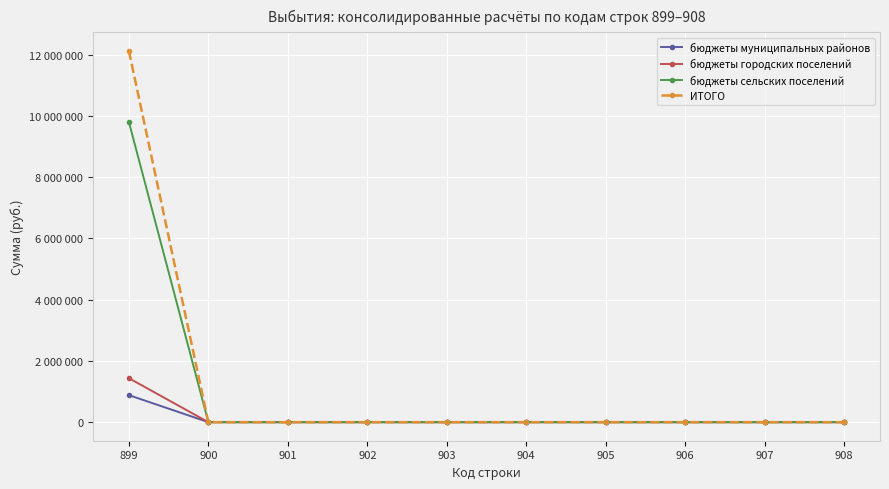

The value of бюджеты муниципальных районов at 903 is 0. True or false?

True